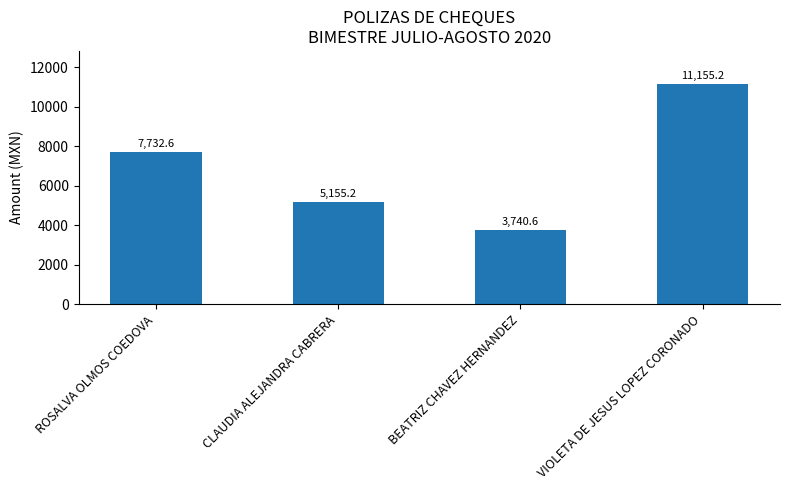

List the labels in order of value, largest first.

VIOLETA DE JESUS LOPEZ CORONADO, ROSALVA OLMOS COEDOVA, CLAUDIA ALEJANDRA CABRERA, BEATRIZ CHAVEZ HERNANDEZ